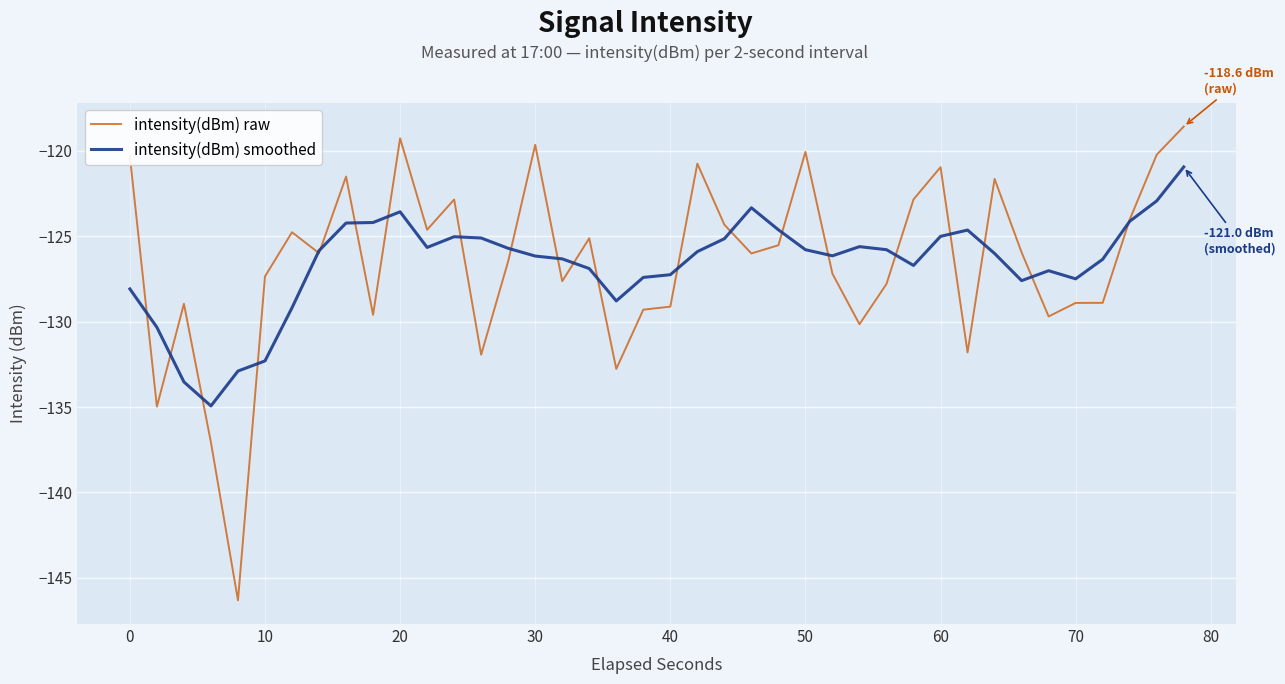

Which series has the widest spread of values?

intensity(dBm) raw